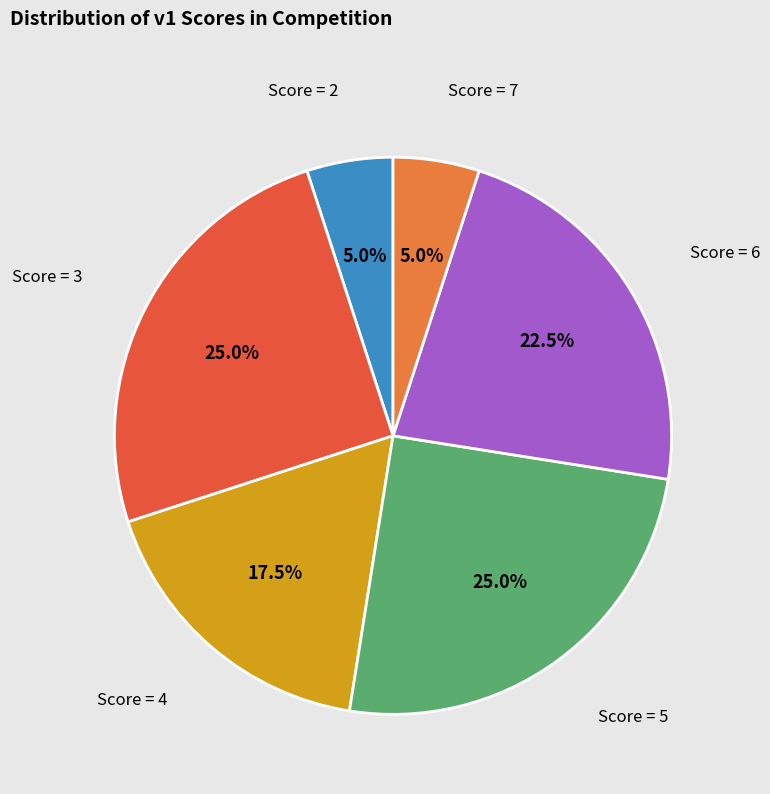

Is there a majority slice in this chart?

No